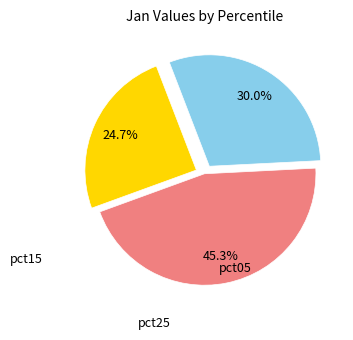

Does any single category account for the majority?

No